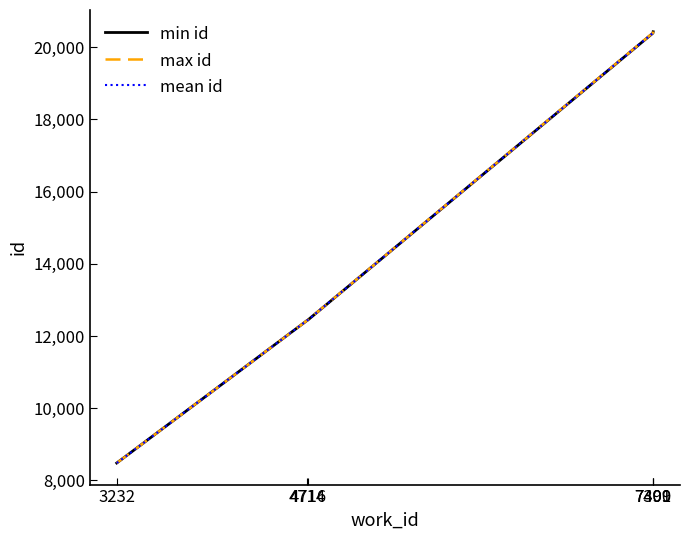

What is the maximum value shown in the chart?

20430.0